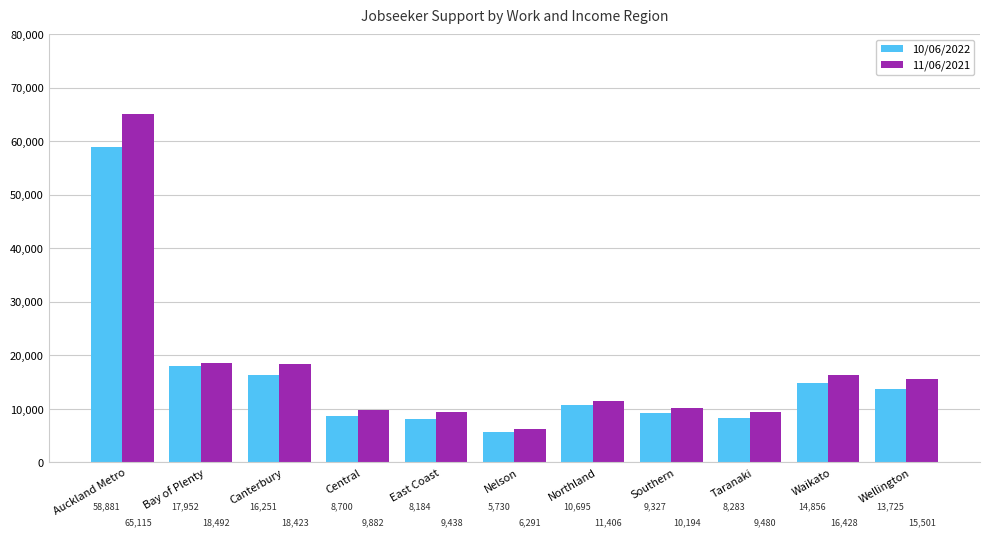

At which category is the sum across all series the highest?

Auckland Metro